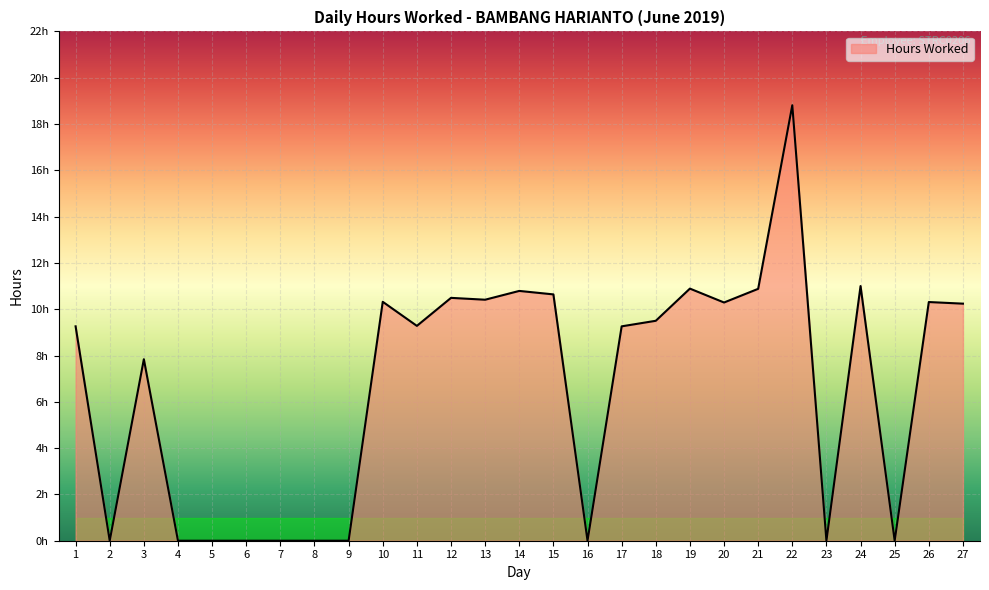

True or false: the data has more than 1 interior local peaks.

True